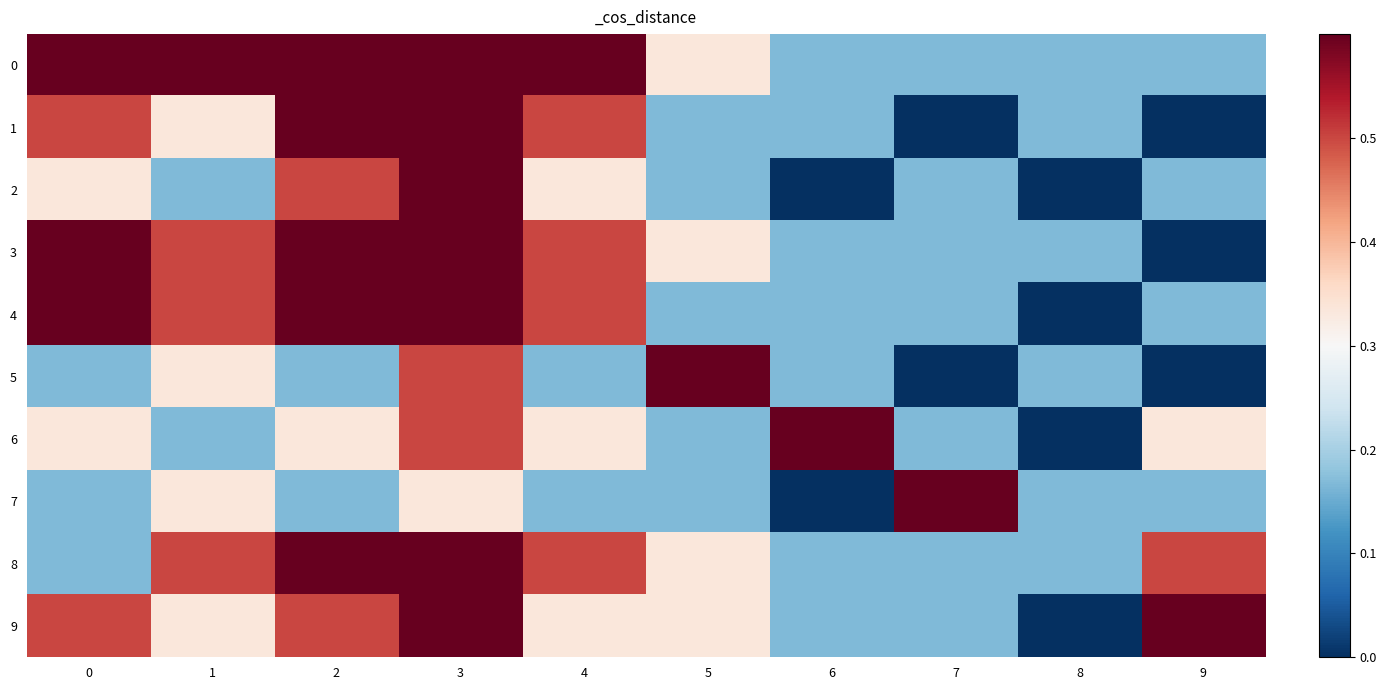

What is the total value across all series at 4?

4.0